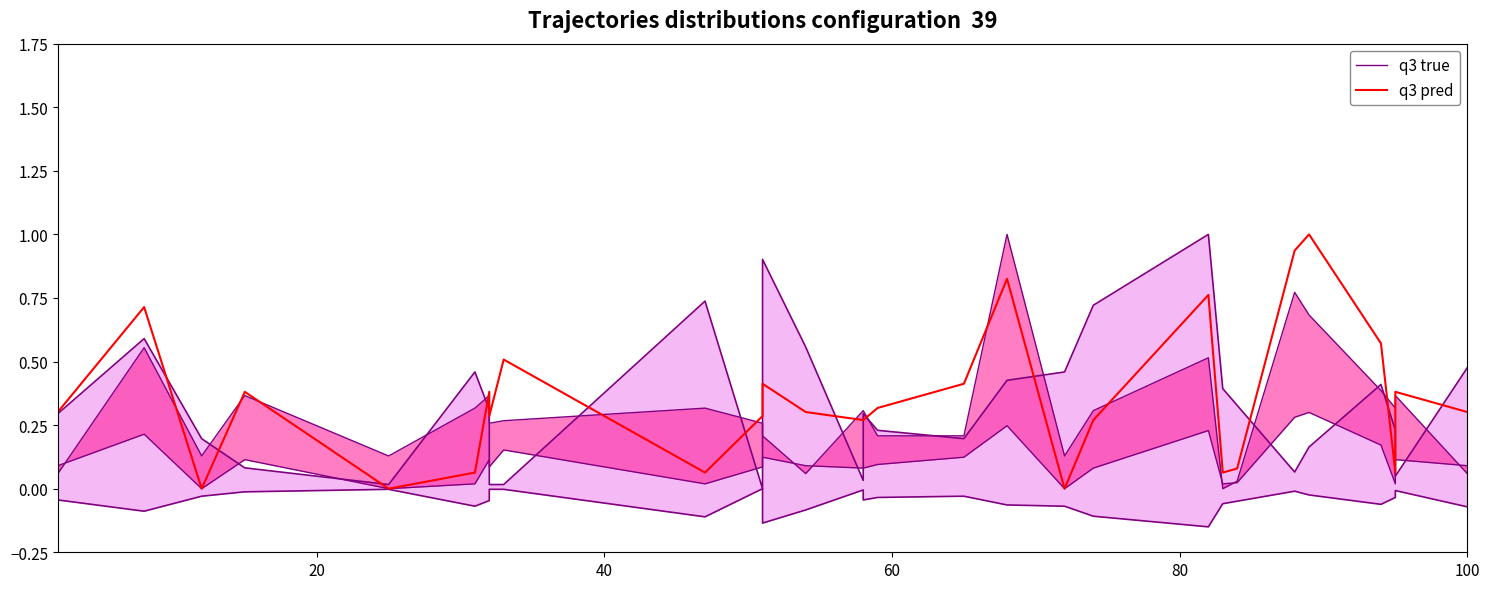

True or false: q3 true has a value of 0.2 at 19.

False